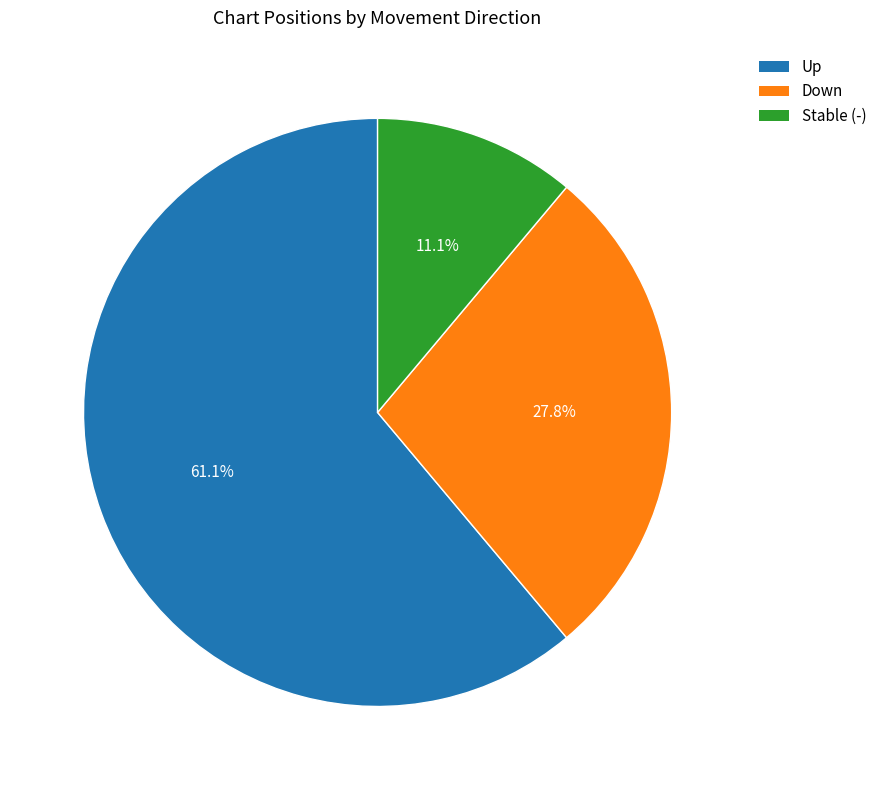

Approximately how many times larger is the value at Down compared to Stable (-)?

2.5